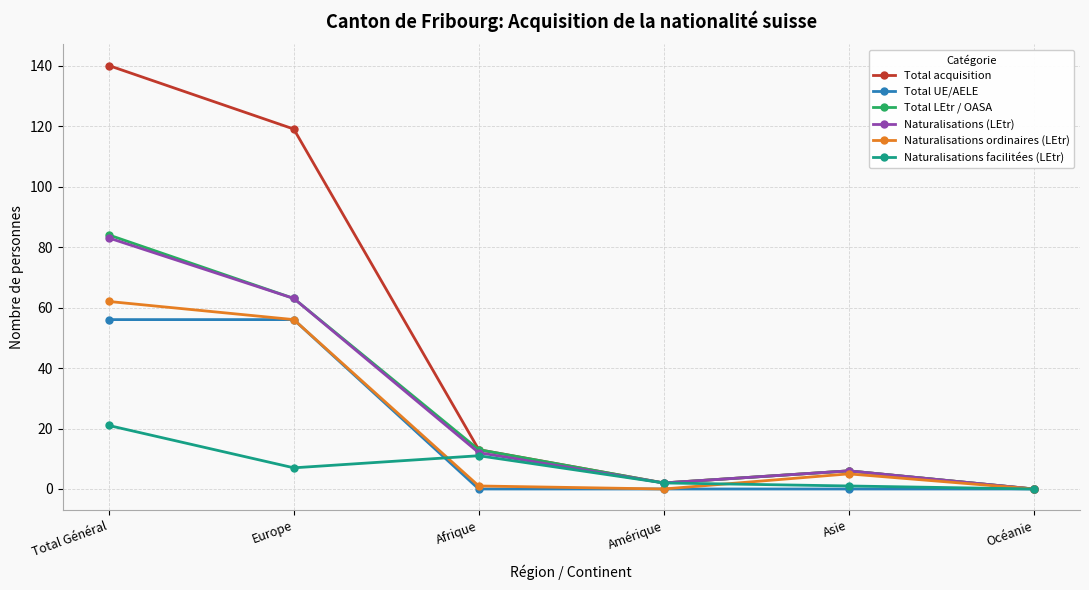

What is the value of the Naturalisations ordinaires (LEtr) point at the 1st from the left?

62